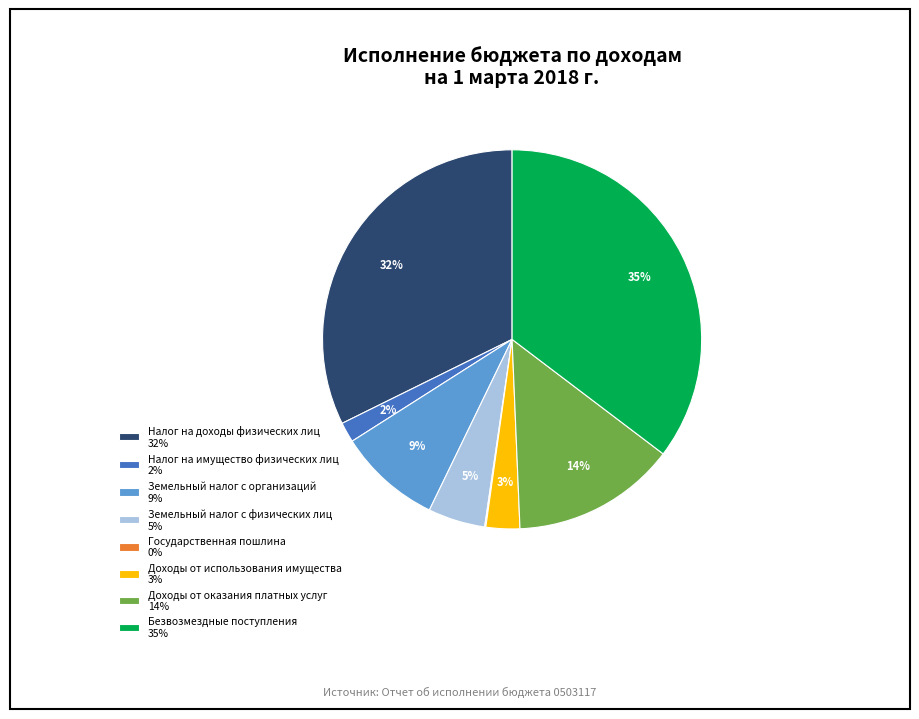

What is the largest slice in the pie chart?

Безвозмездные поступления 35%